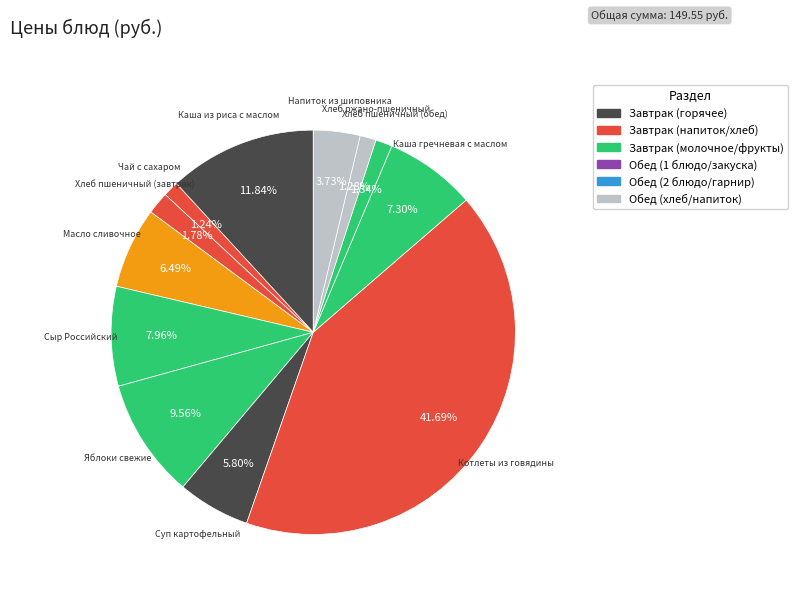

How many slices are in this pie chart?

12